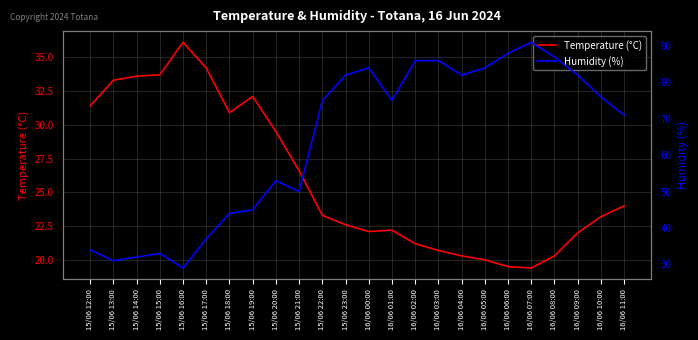

Where is the first local maximum for Humidity (%)?

15/06 15:00